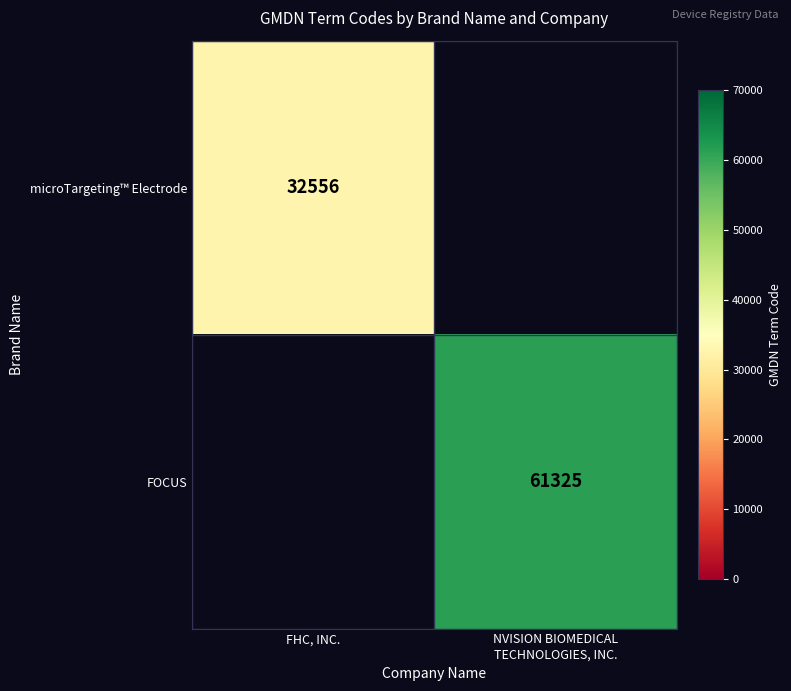

The microTargeting™ Electrode series shows 11496 at FHC, INC.. True or false?

False